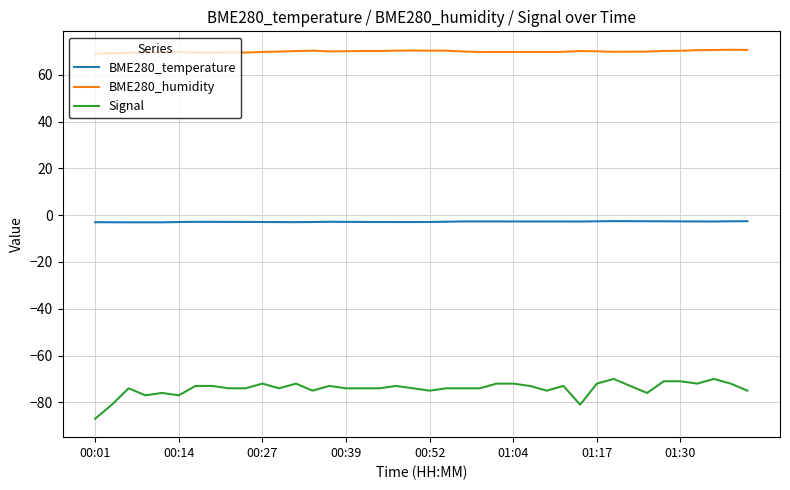

True or false: BME280_temperature and Signal cross at least once.

False